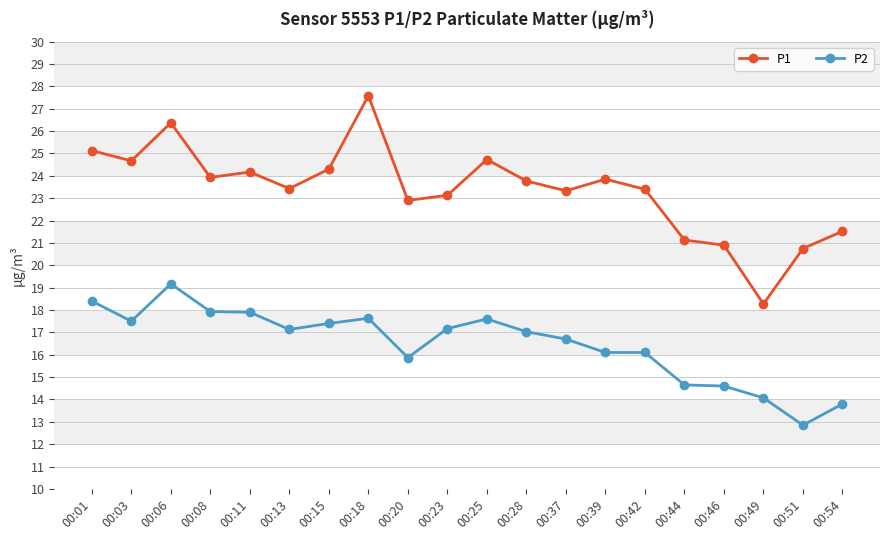

True or false: P1 and P2 intersect in this chart.

False